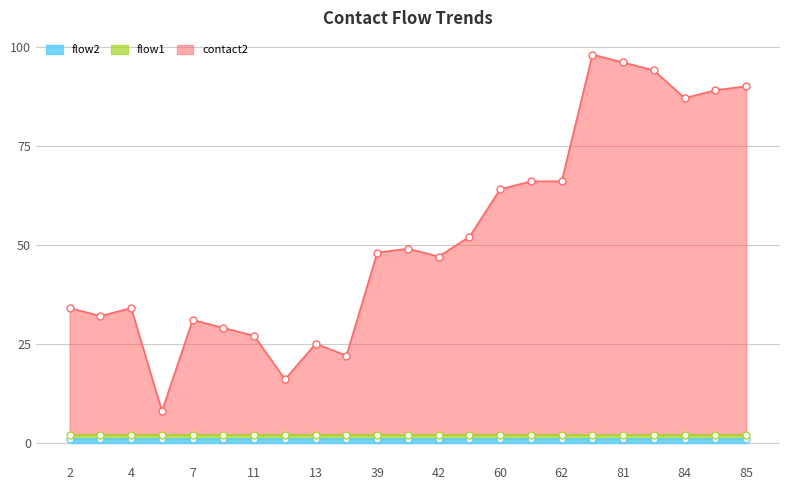

True or false: contact2 has a value of 21 at 4.

False